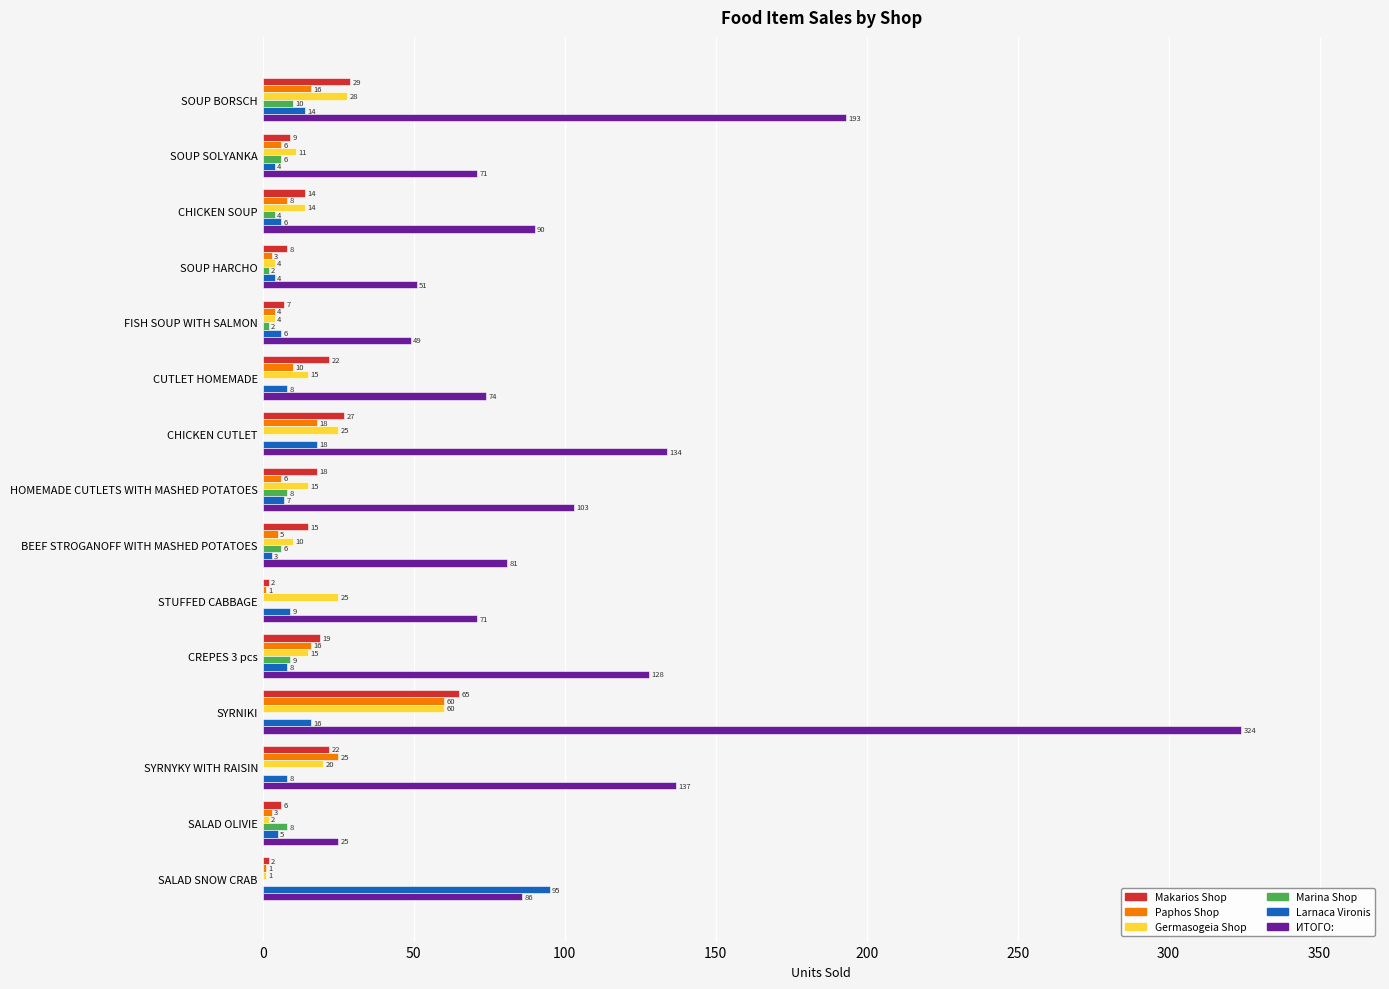

What is the approximate value of Makarios Shop at BEEF STROGANOFF WITH MASHED POTATOES, to the nearest 5?

15